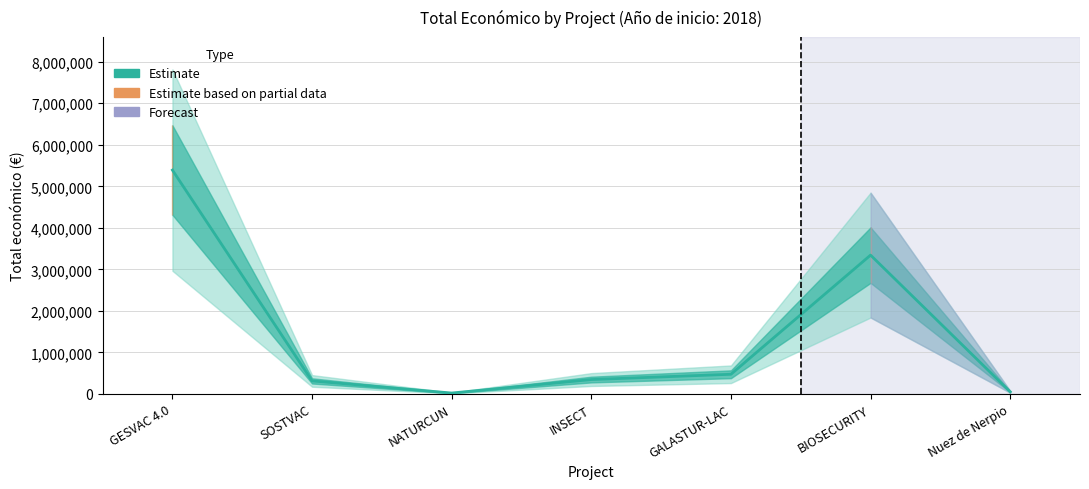

At which category does the data reach its first local peak?

BIOSECURITY